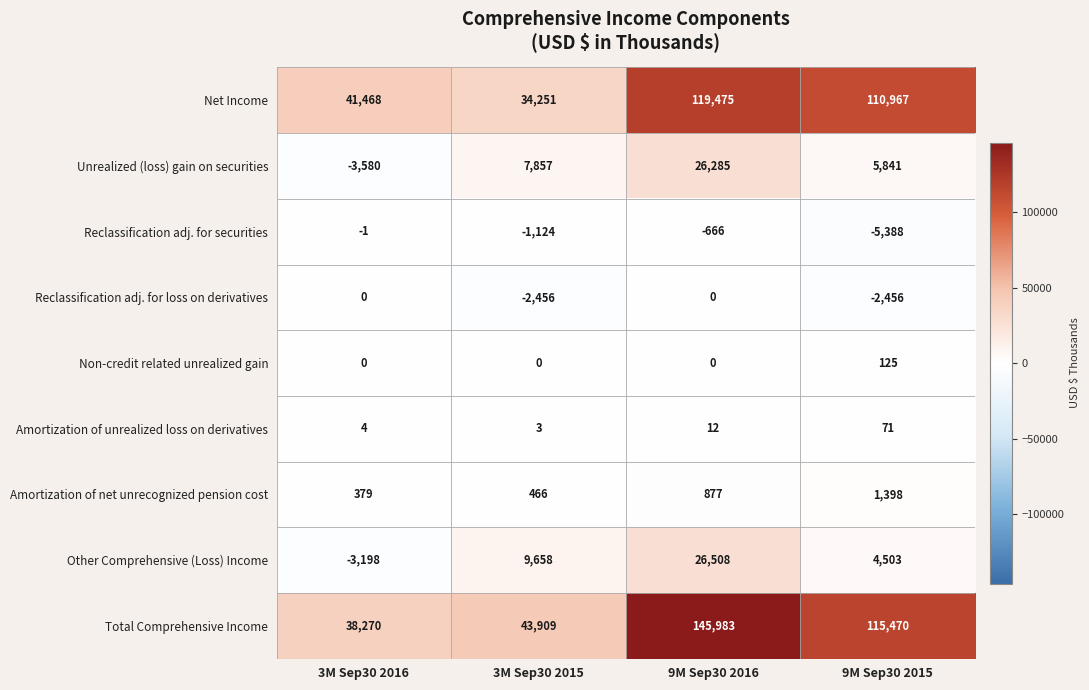

Which series has the widest spread of values?

Total Comprehensive Income